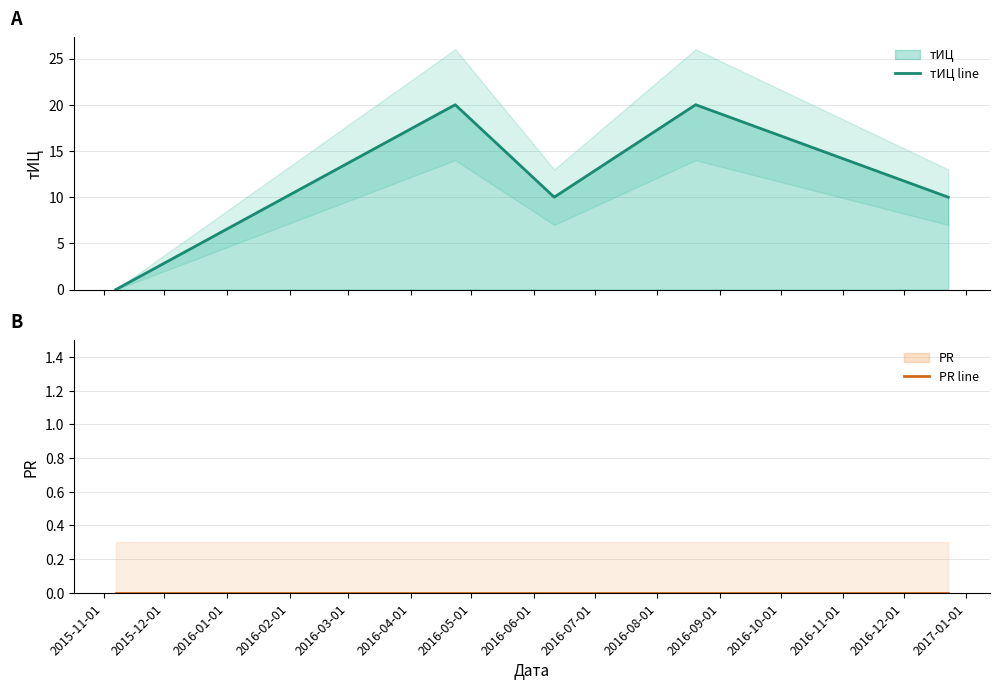

The value of PR line at 2016-03-01 is 0. True or false?

True